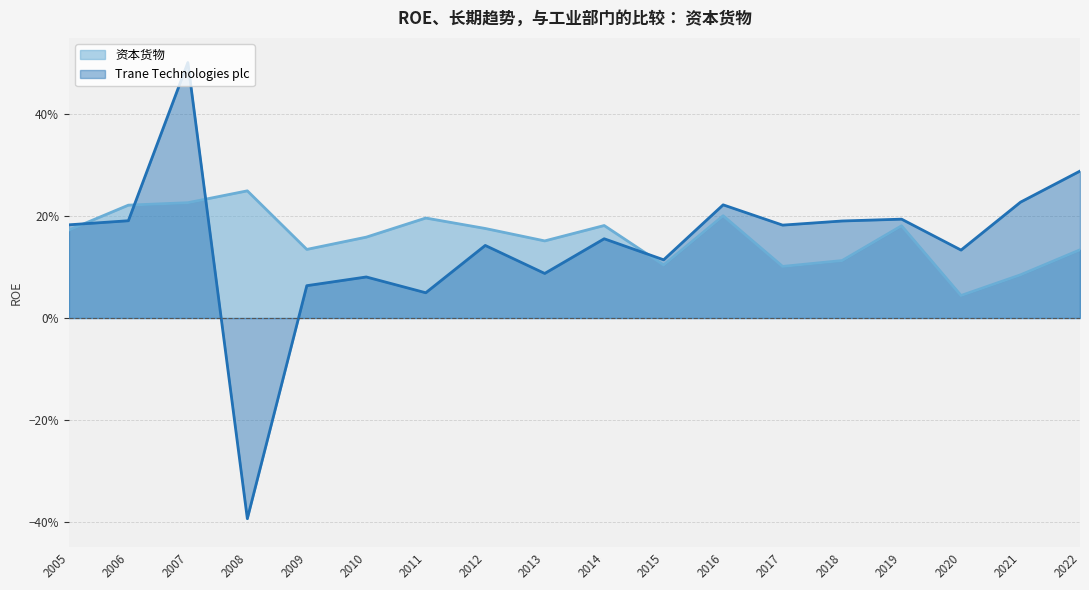

How many interior local peaks does the 资本货物 series have?

5